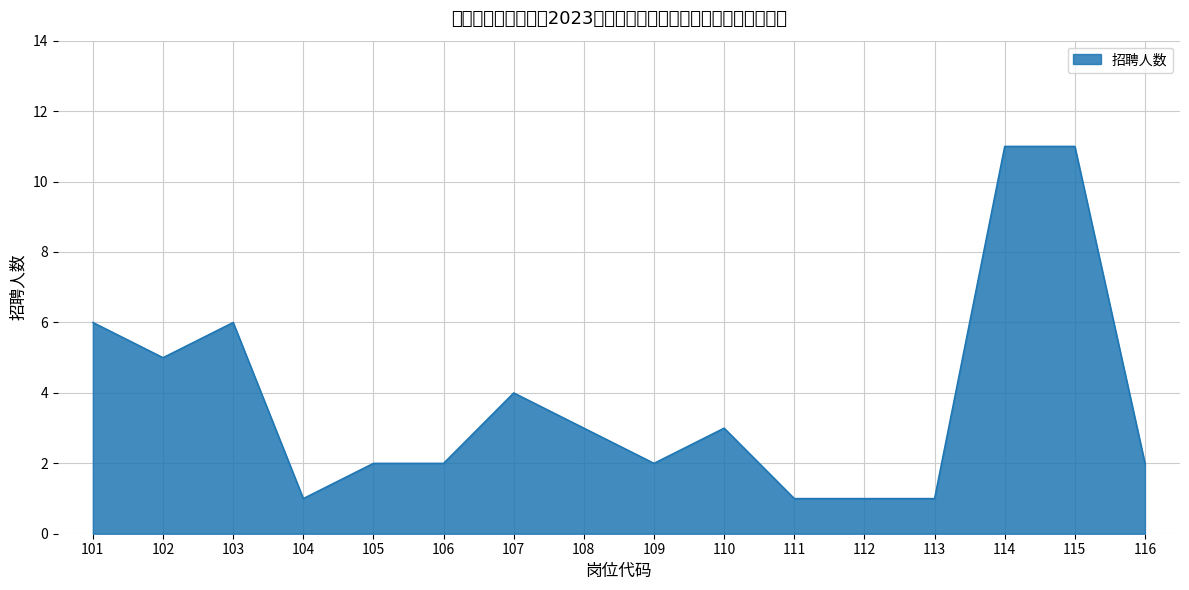

Count the number of categories in the chart.

16